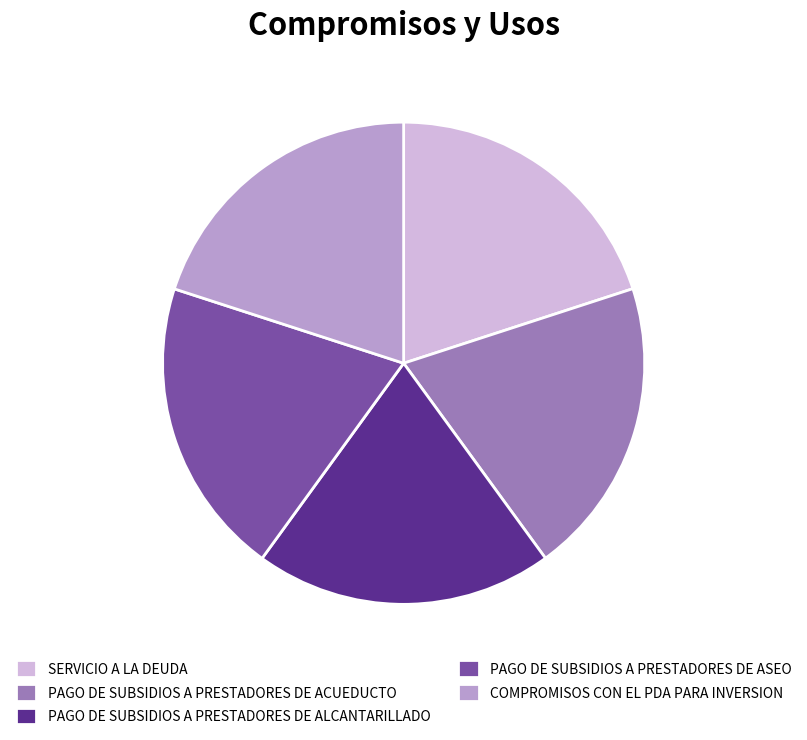

Approximately how many times larger is the value at PAGO DE SUBSIDIOS A PRESTADORES DE ASEO compared to SERVICIO A LA DEUDA?

1.0